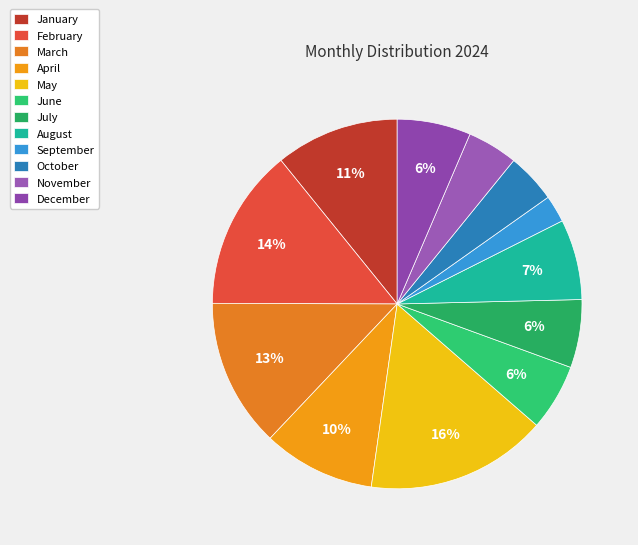

To the nearest percent, what portion does February represent?

14%